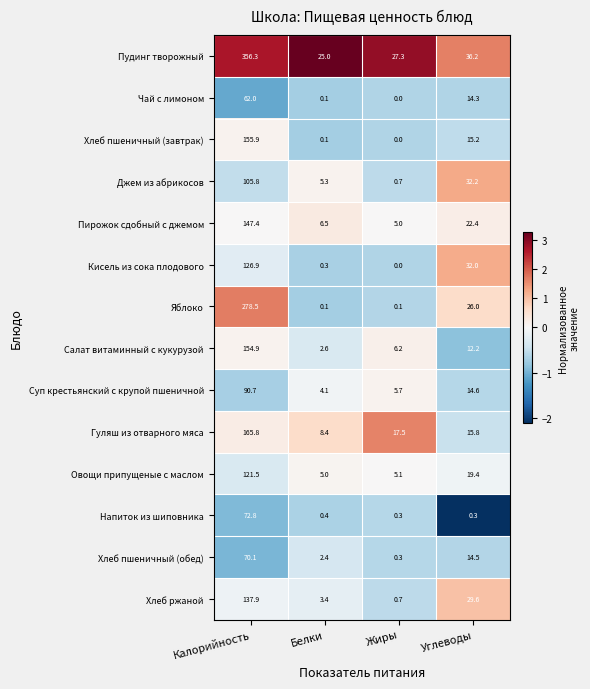

Is it true that Хлеб пшеничный (обед) equals 2.4 at Белки?

True